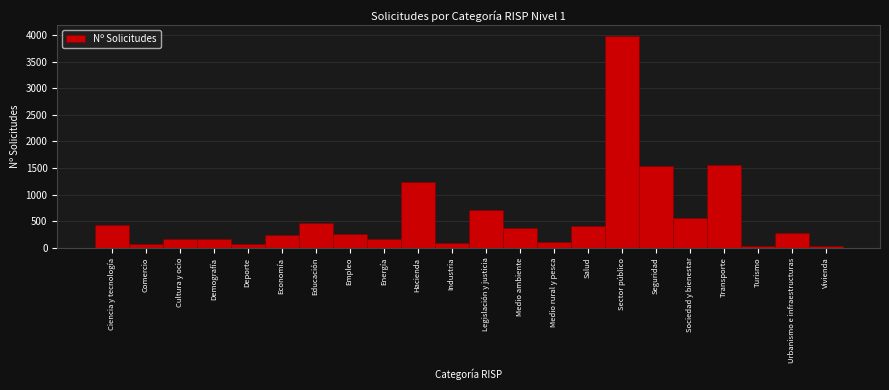

What is the difference between the values at Transporte and Ciencia y tecnología?

1116